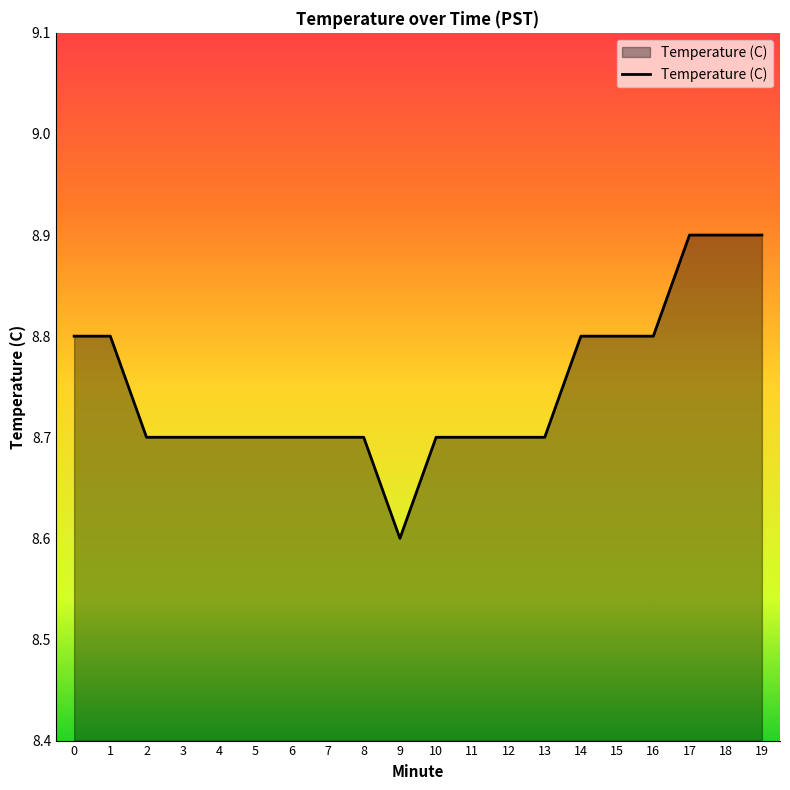

What is the average value?

8.8